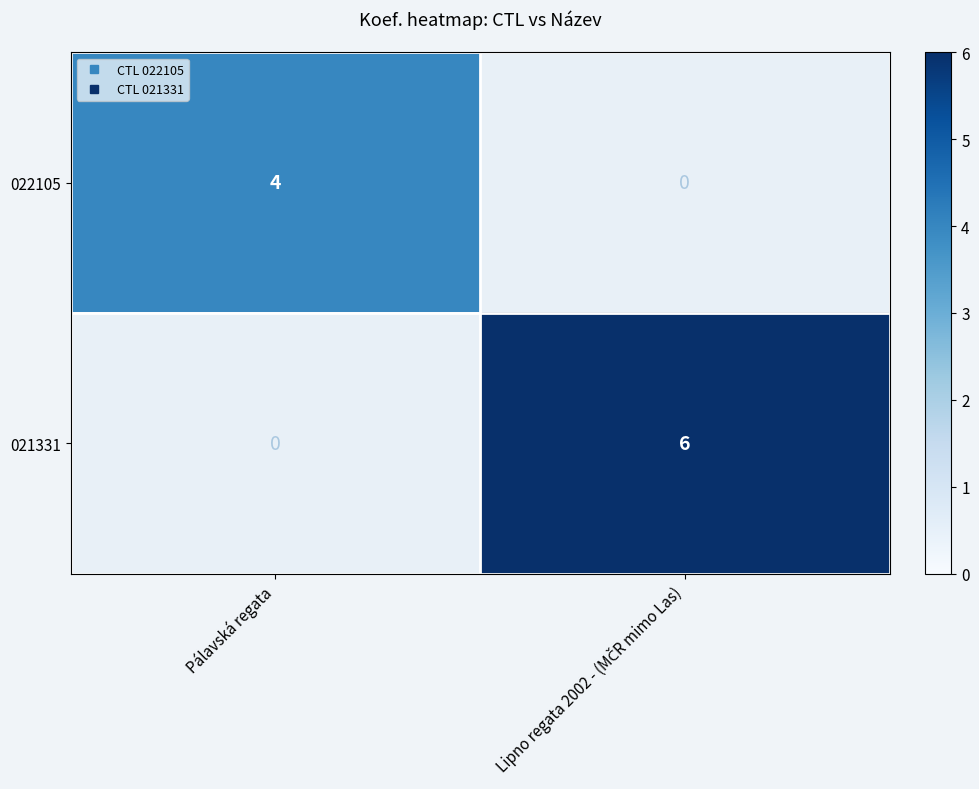

Rank the series at Pálavská regata from lowest to highest value.

022105, 021331